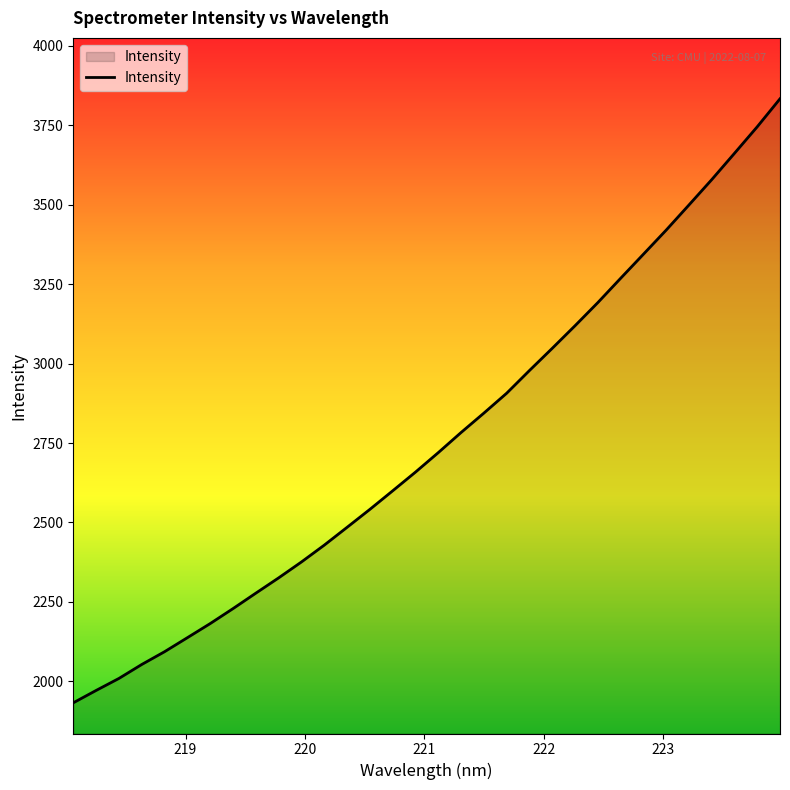

What is the greatest value displayed?

3833.5